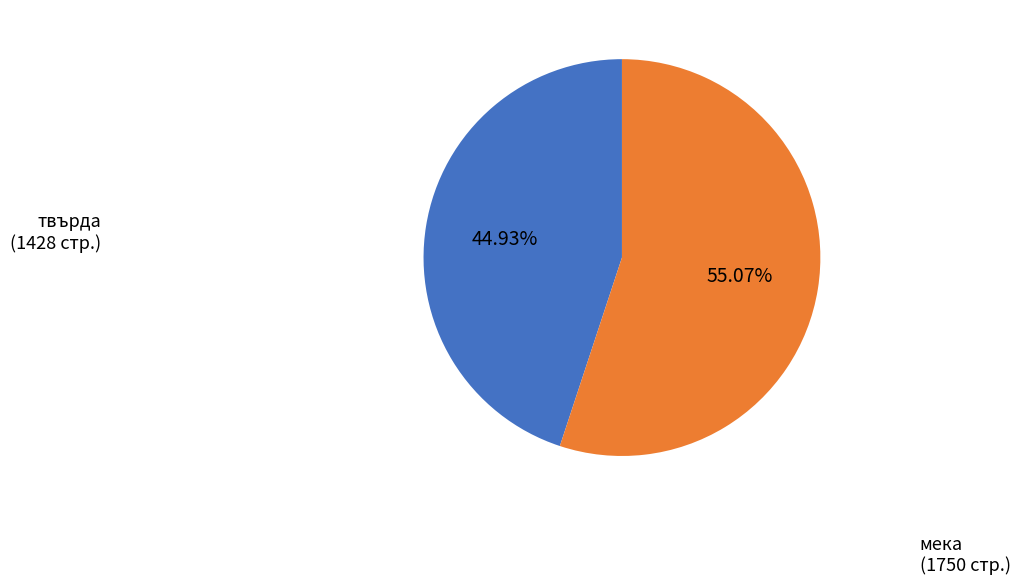

Is there any slice that represents more than half of the pie?

Yes